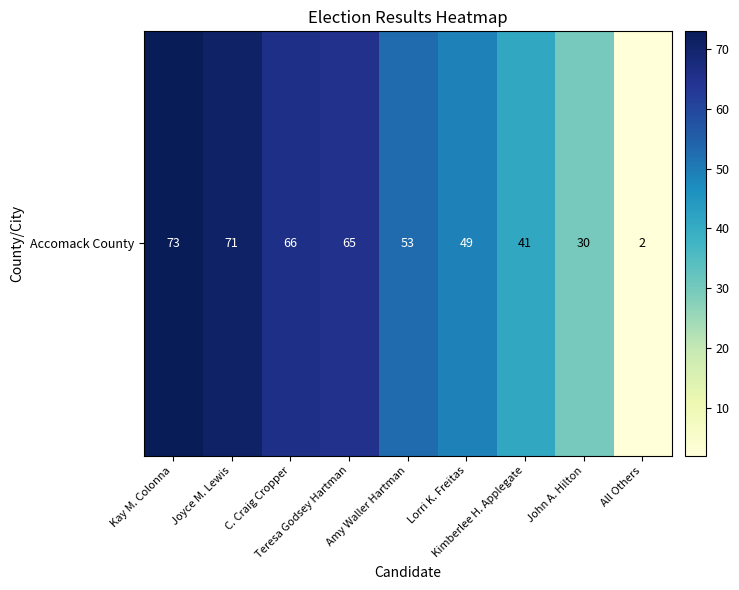

How many data points are above 53?

4